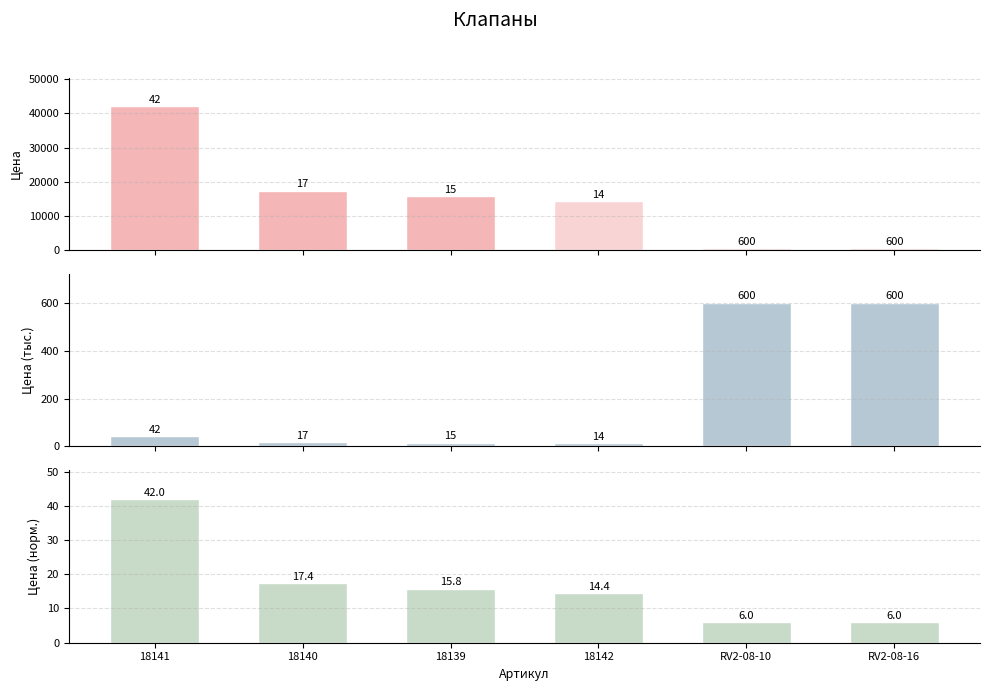

Rank the series at RV2-08-10 from highest to lowest value.

Цена, Цена (тыс.), Цена (норм.)